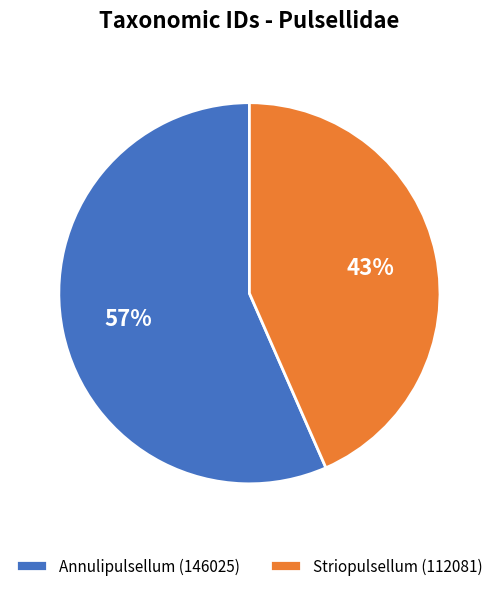

To the nearest percent, what is the combined percentage of Annulipulsellum (146025) and Striopulsellum (112081)?

100%